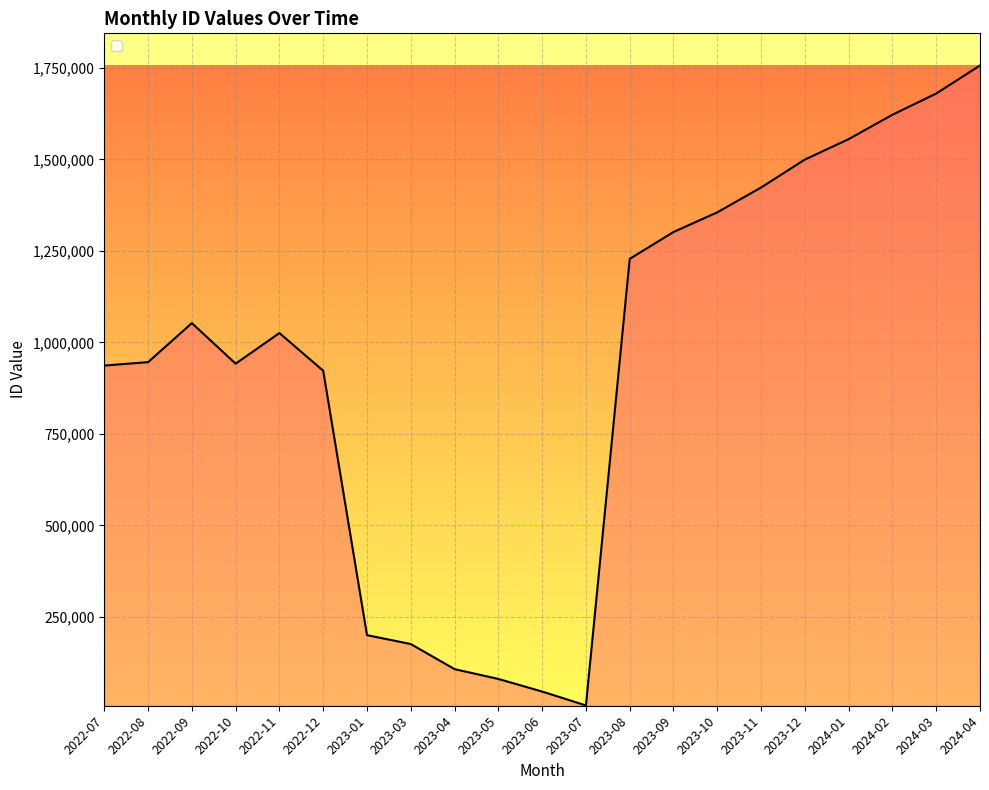

Which has a higher value, 2023-07 or 2024-02?

2024-02